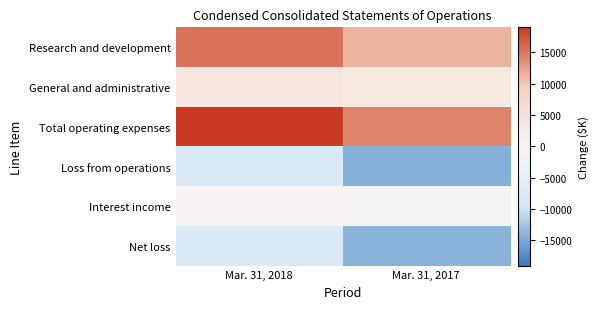

Which has a higher value, Mar. 31, 2017 or Mar. 31, 2018?

Mar. 31, 2018